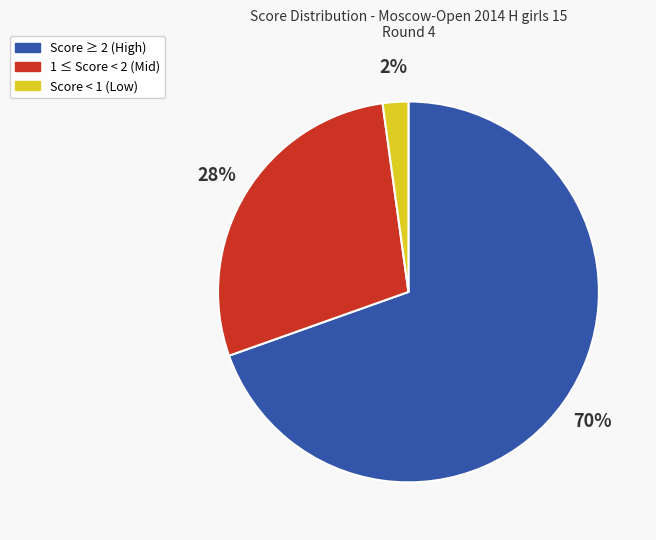

Is there any slice that represents more than half of the pie?

Yes